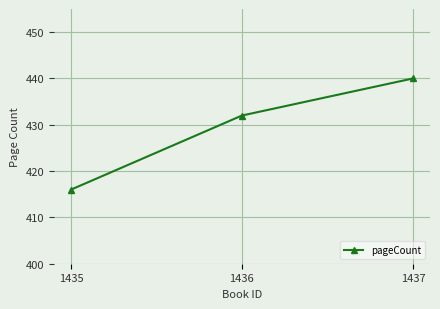

Reading right to left, list all the values displayed in this chart.

440	432	416